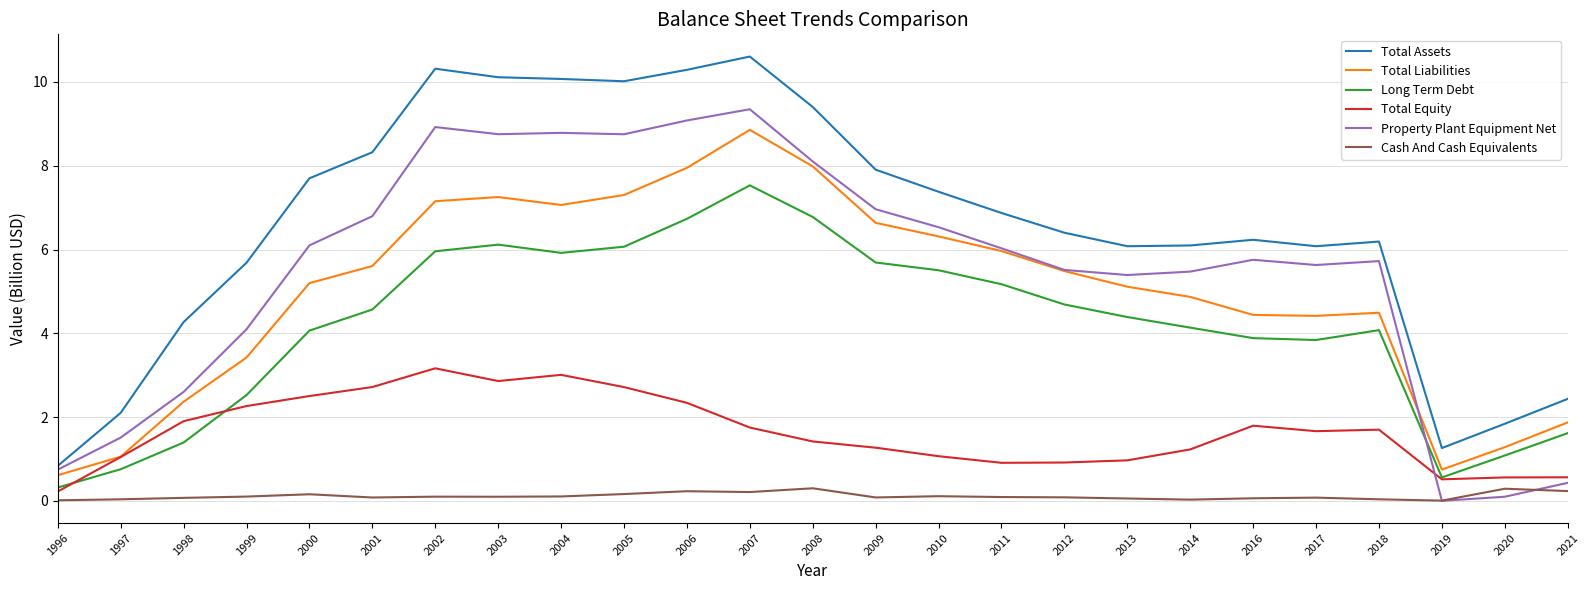

How many lines are shown in the chart?

6